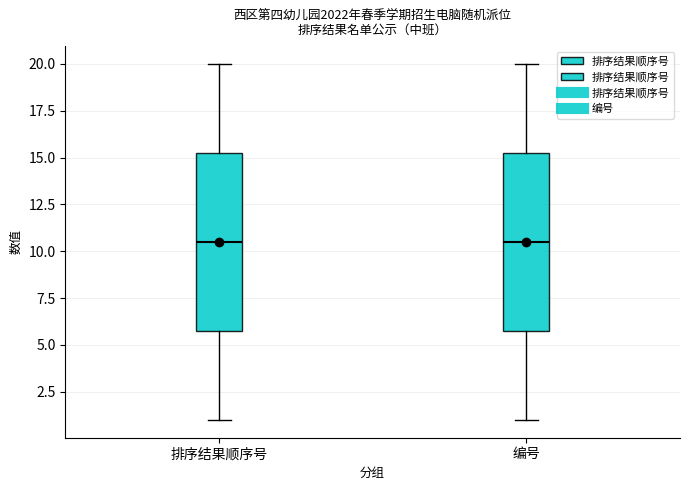

Reading left to right, read every box against the y-axis: the position of its median line, the range the box covers, and the ends of its whiskers. The values are not printed on the chart, so give them approximately, as read against the axis.

排序结果顺序号: median 10.5, box 6.0 to 15.5, whiskers 1.0 to 20.0
编号: median 10.5, box 6.0 to 15.5, whiskers 1.0 to 20.0